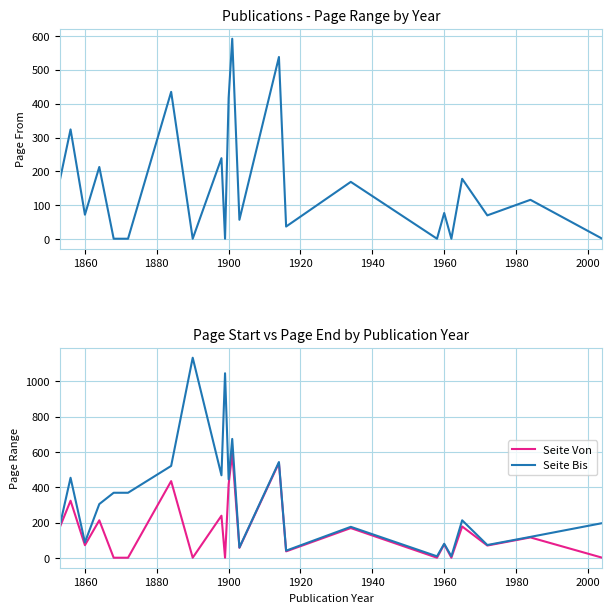

Which series has the largest total across all categories?

Seite Bis